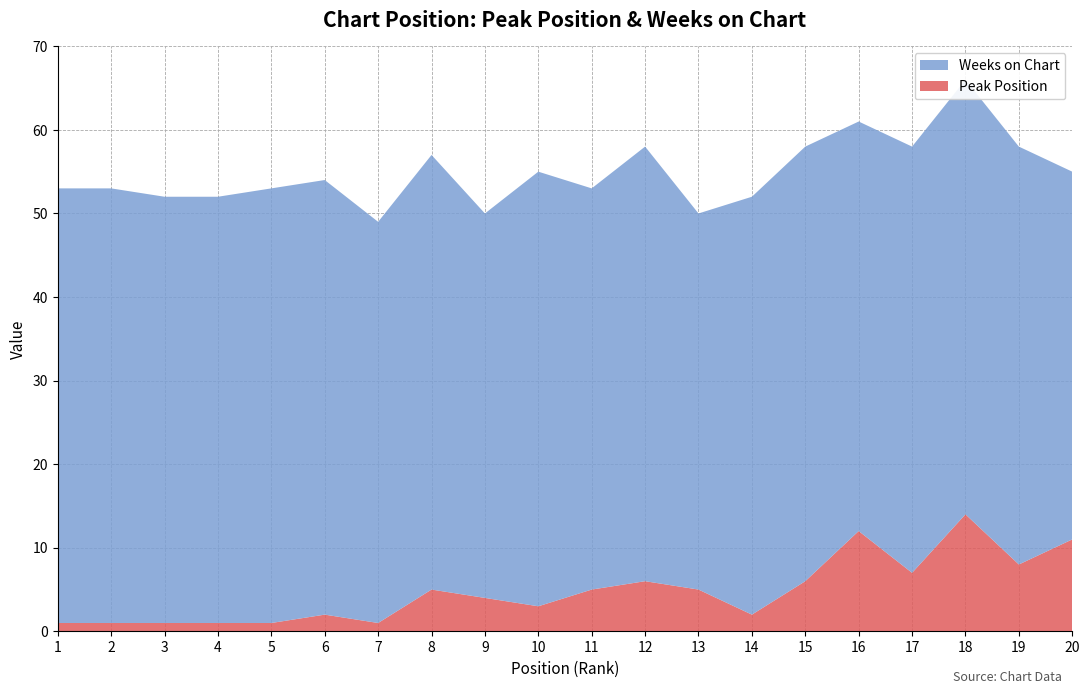

Reading left to right, extract all data points from this chart.

Peak Position: 1=1	2=1	3=1	4=1	5=1	6=2	7=1	8=5	9=4	10=3	11=5	12=6	13=5	14=2	15=6	16=12	17=7	18=14	19=8	20=11
Weeks on Chart: 1=52	2=52	3=51	4=51	5=52	6=52	7=48	8=52	9=46	10=52	11=48	12=52	13=45	14=50	15=52	16=49	17=51	18=52	19=50	20=44